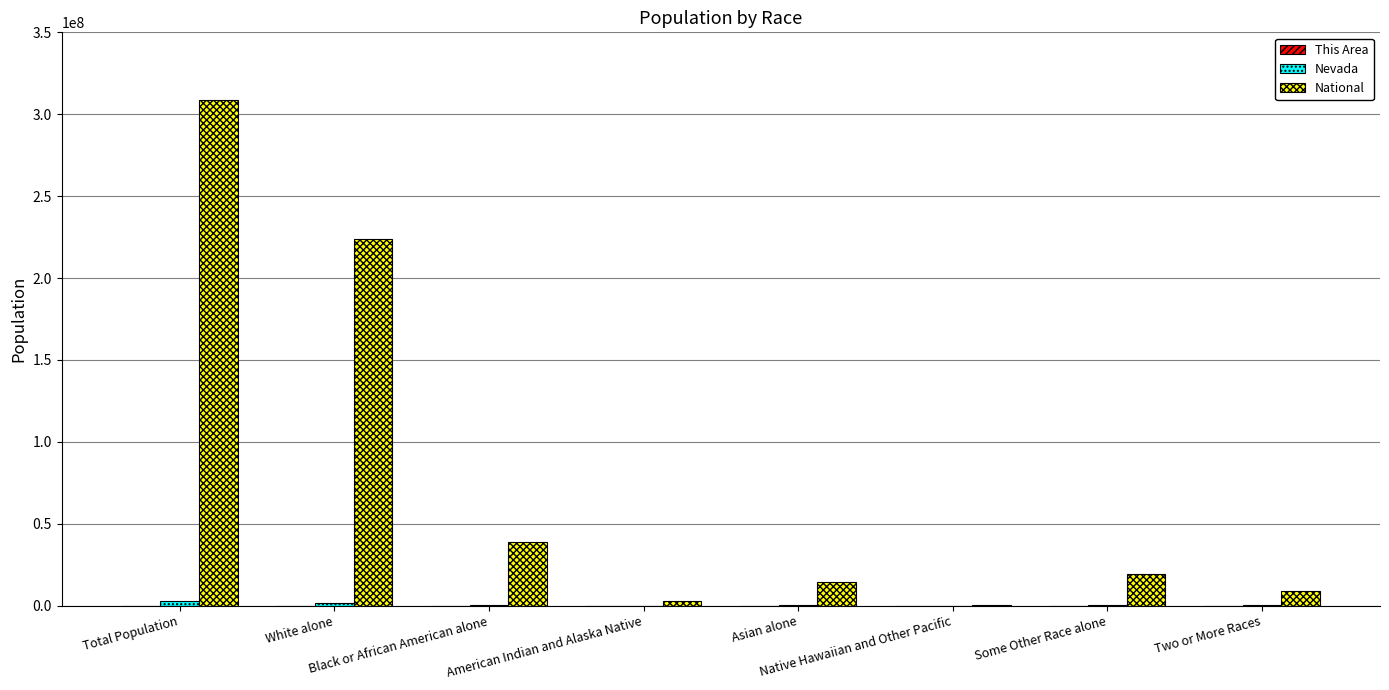

What is the highest value of the National series?

308745538